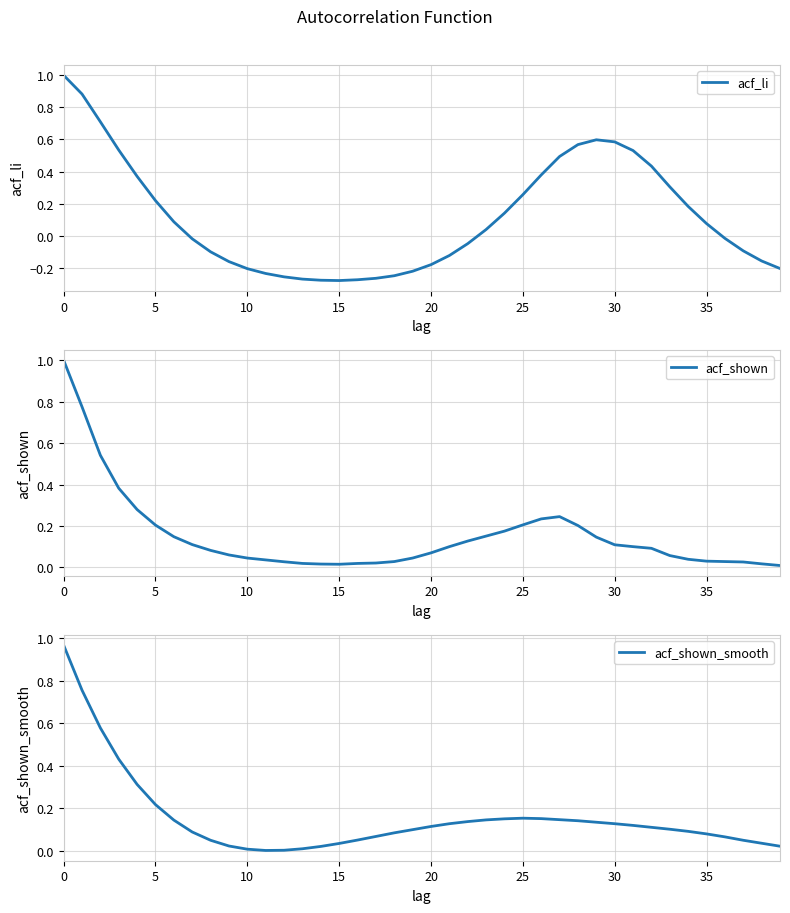

True or false: acf_shown_smooth has more than 1 interior local peaks.

False